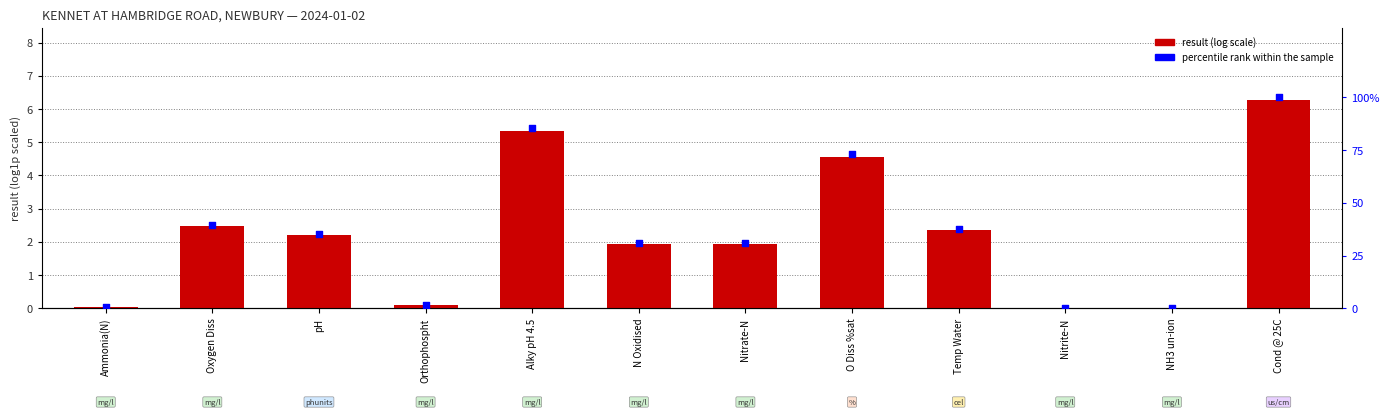

Which series reaches the maximum Y coordinate?

percentile rank within the sample